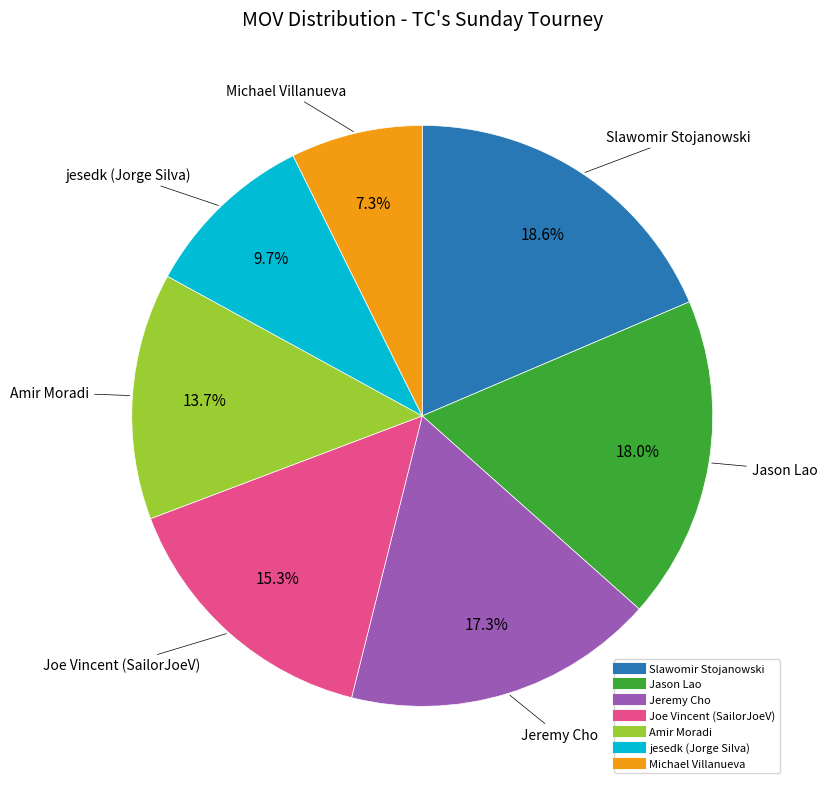

To the nearest percent, what is the combined percentage of Slawomir Stojanowski and Amir Moradi?

32%